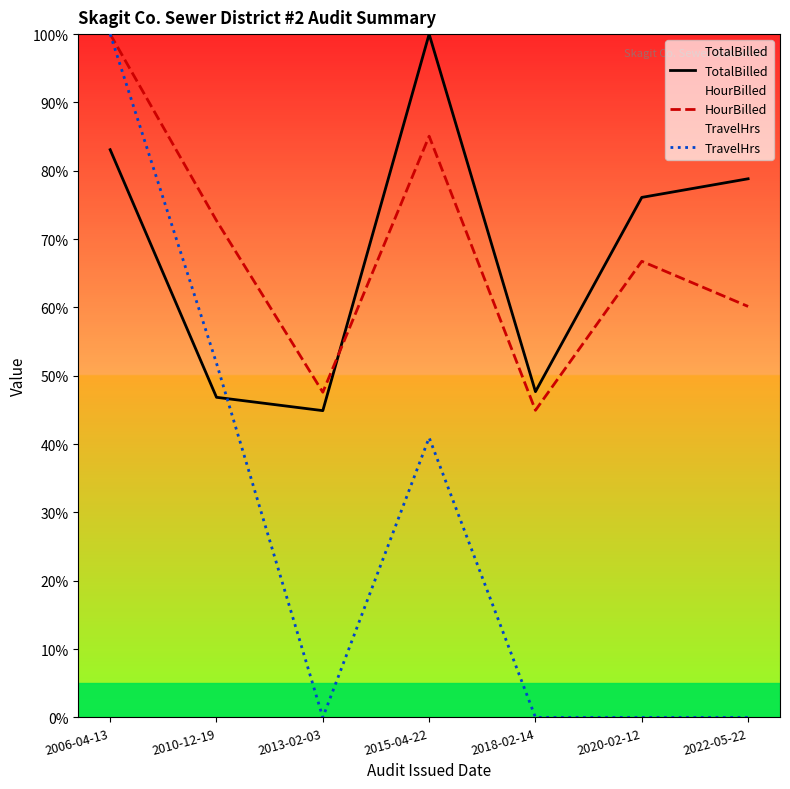

Is the value of TravelHrs at 2013-02-03 greater than the value of TotalBilled at 2010-12-19?

No